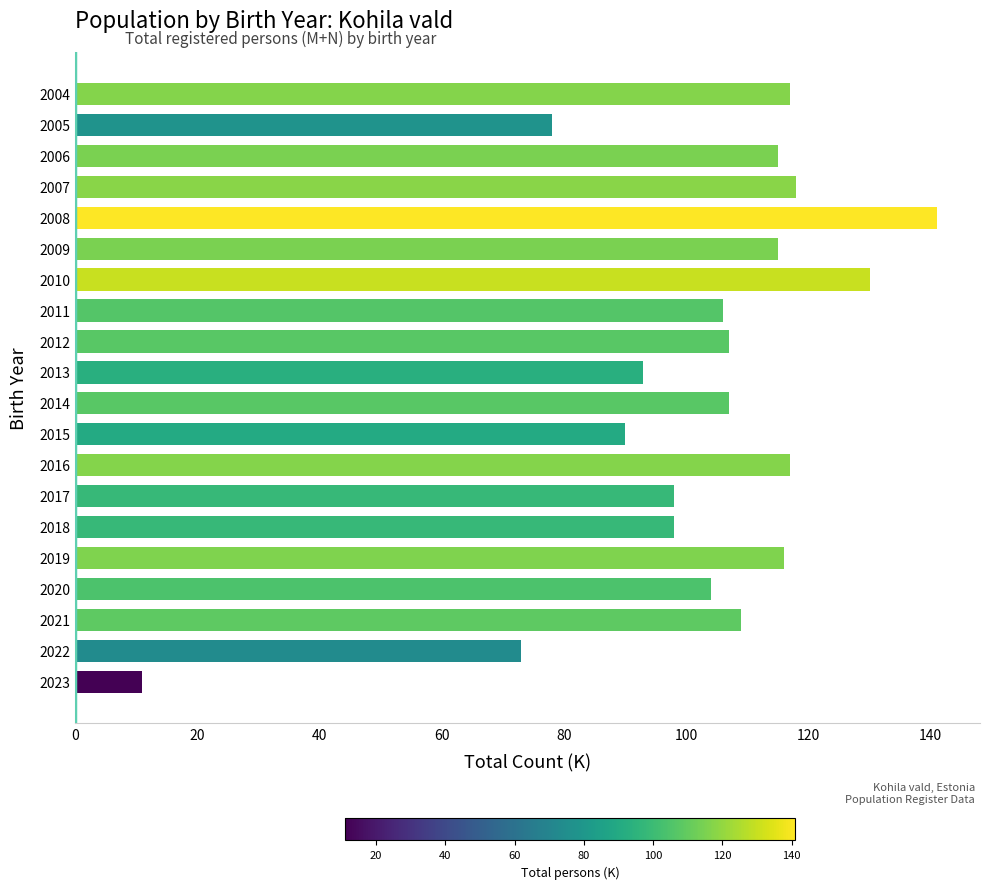

What is the difference between the second highest and second lowest values?

57